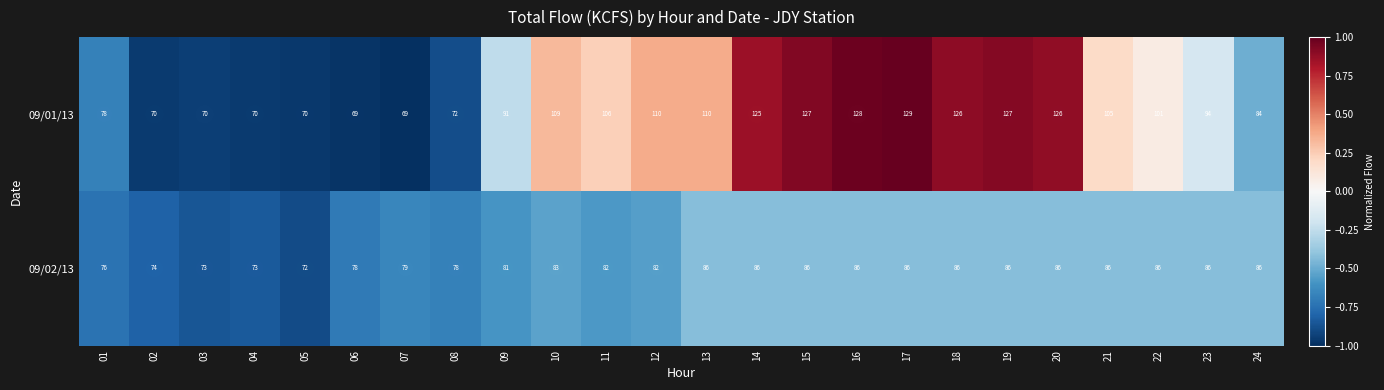

Which series has the largest total across all categories?

09/01/13